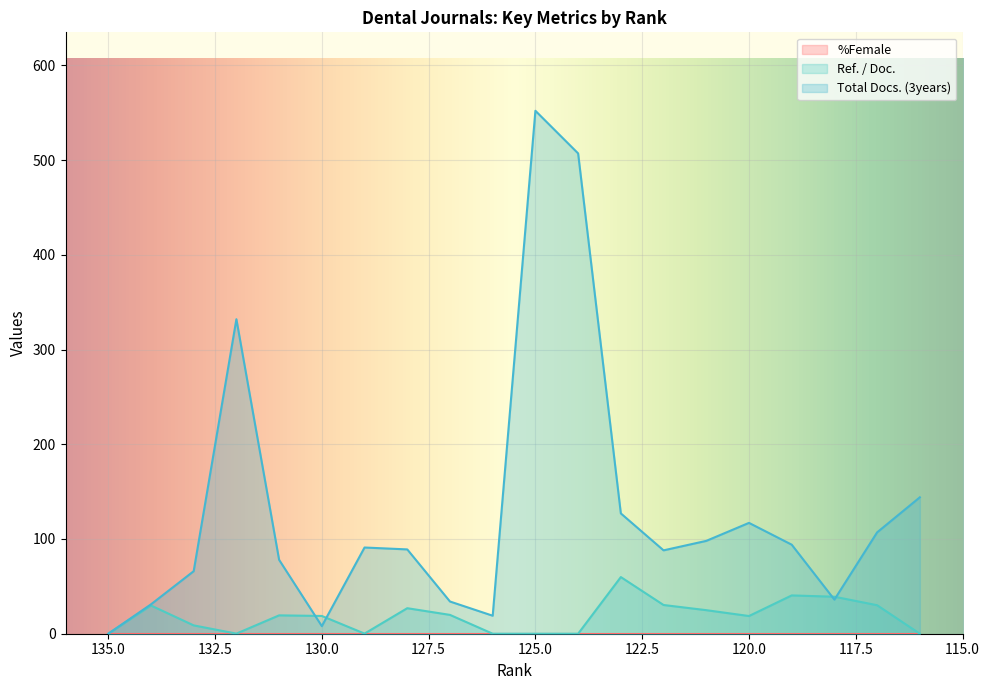

The Ref. / Doc. series shows -28.7 at 124. True or false?

False